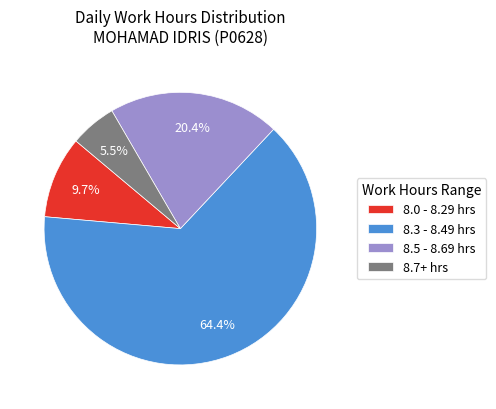

Rank the categories by value from lowest to highest.

8.7+ hrs, 8.0 - 8.29 hrs, 8.5 - 8.69 hrs, 8.3 - 8.49 hrs